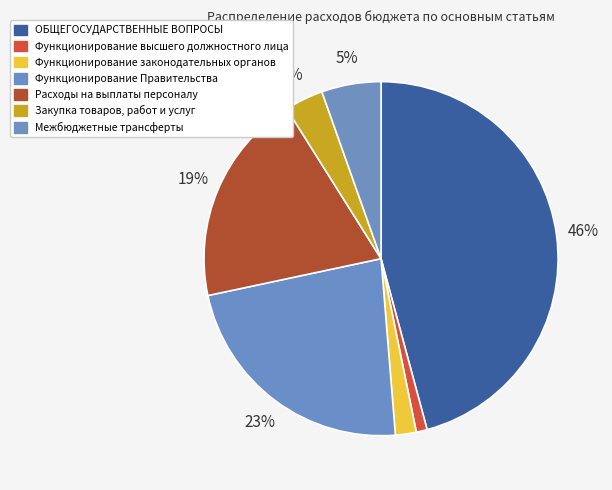

Which slice is the smallest?

Функционирование высшего должностного лица